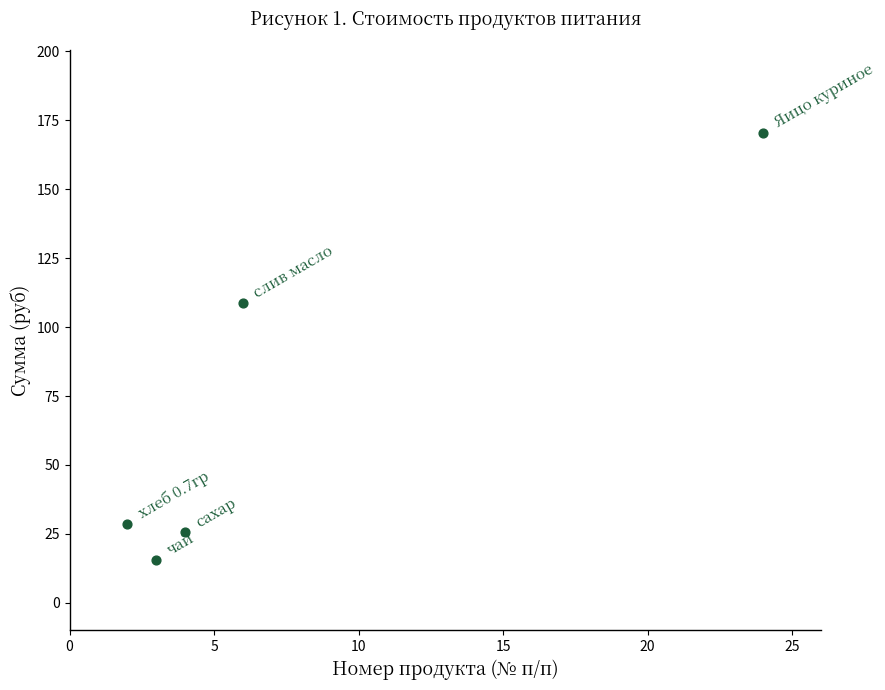

What is the range of X values (max minus min)?

22.0